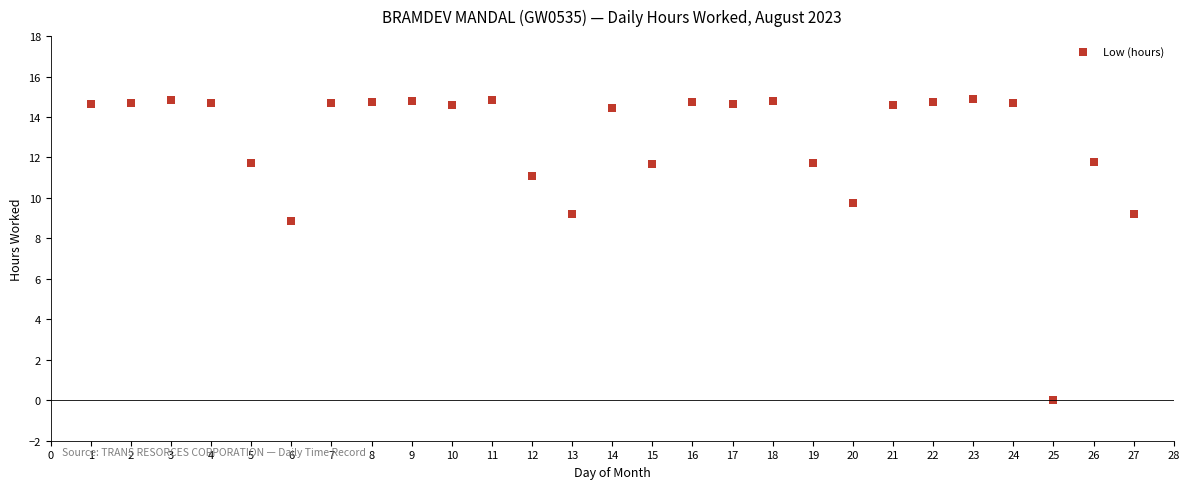

What is the range of Y values (max minus min)?

14.9